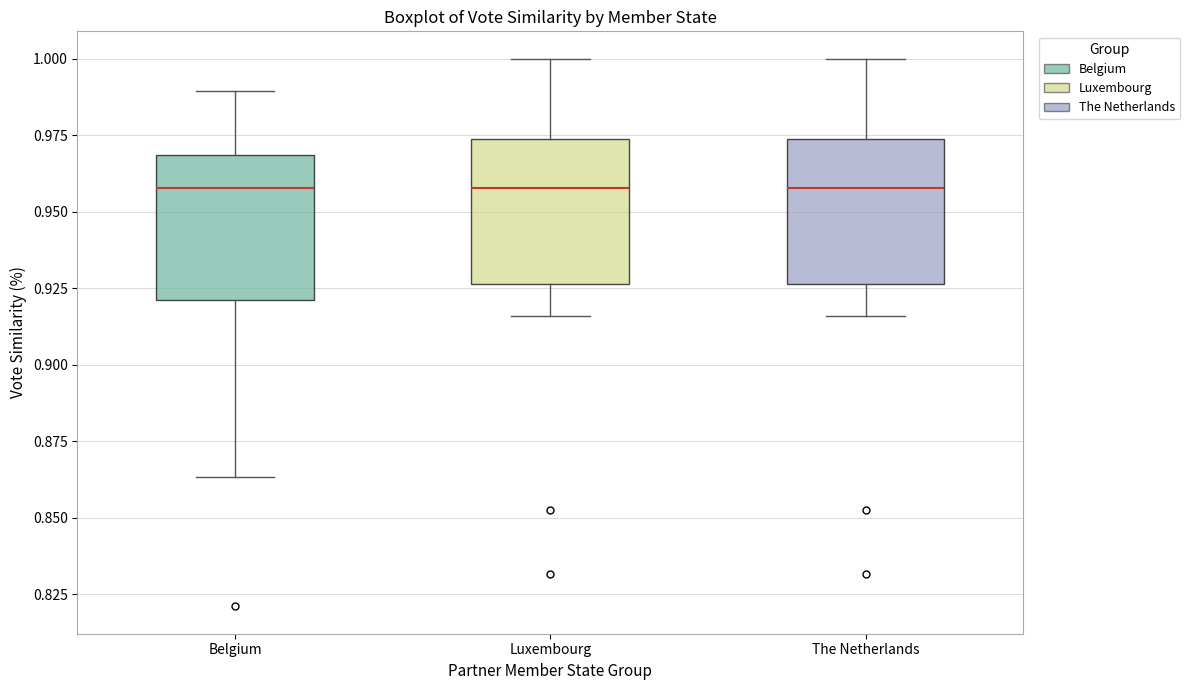

Where does the upper whisker of the box for Luxembourg end on the y-axis? The values are not printed on the chart, so give them approximately, as read against the axis.

1.000